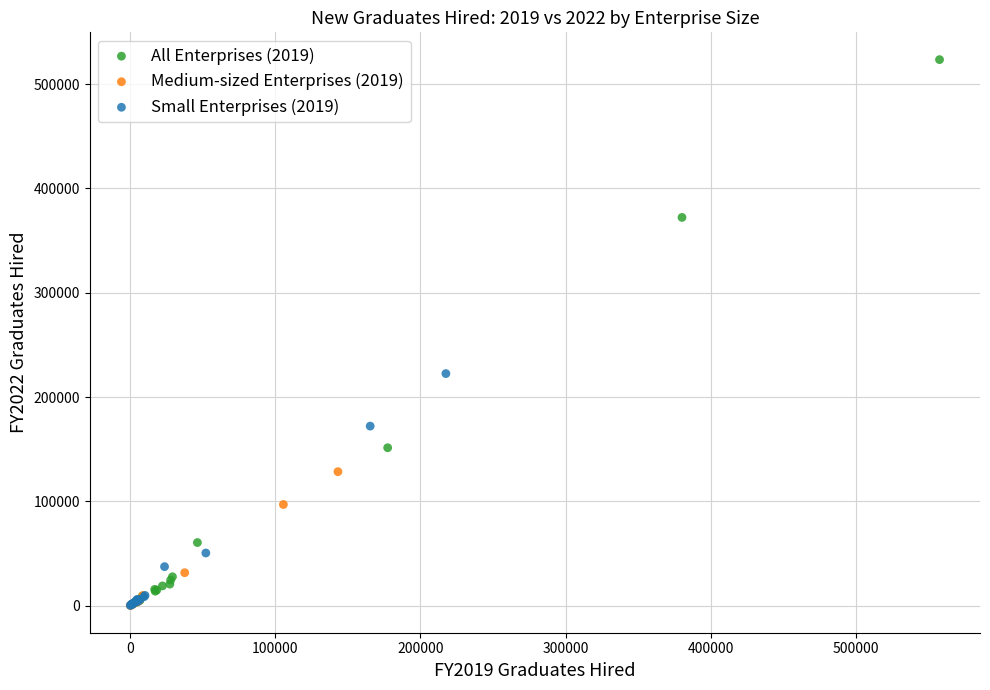

Which series has the widest spread of Y values?

All Enterprises (2019)